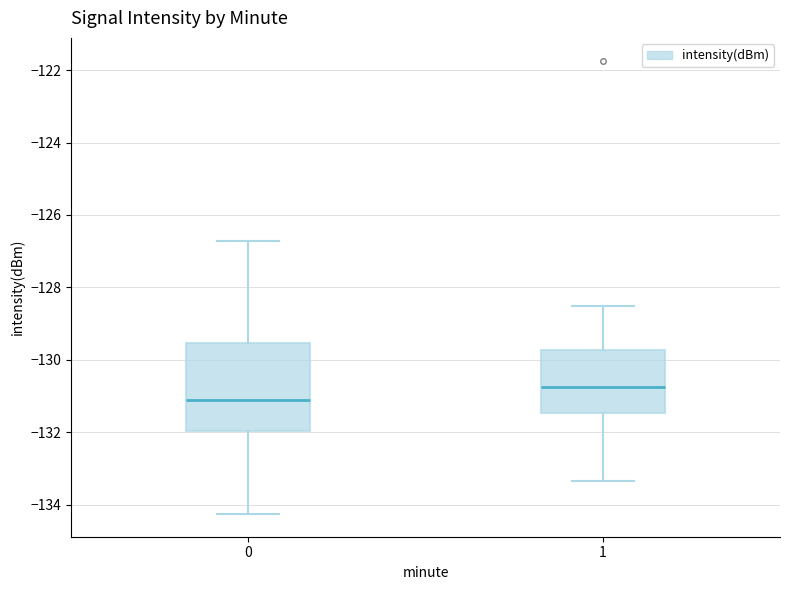

Which box has the highest median line?

1